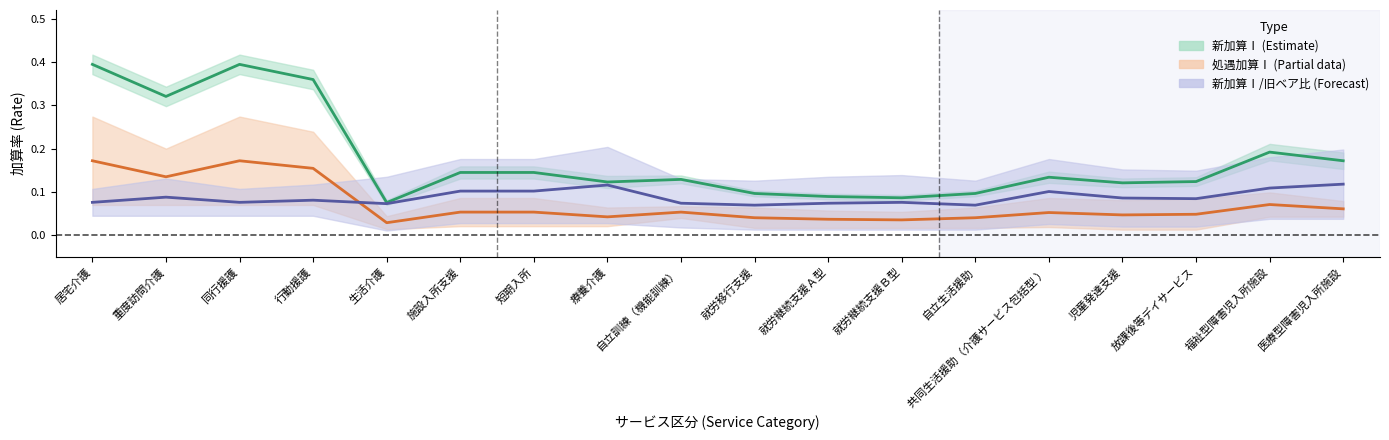

Reading left to right, transcribe all the data shown in this chart.

新加算Ⅰ (Estimate): 0.4	0.3	0.4	0.4	0.1	0.1	0.1	0.1	0.1	0.1	0.1	0.1	0.1	0.1	0.1	0.1	0.2	0.2
処遇加算Ⅰ (Estimate based on partial data): 0.2	0.1	0.2	0.2	0.0	0.1	0.1	0.0	0.1	0.0	0.0	0.0	0.0	0.1	0.0	0.0	0.1	0.1
新加算Ⅰ/旧ベア比率 (Forecast): 0.1	0.1	0.1	0.1	0.1	0.1	0.1	0.1	0.1	0.1	0.1	0.1	0.1	0.1	0.1	0.1	0.1	0.1